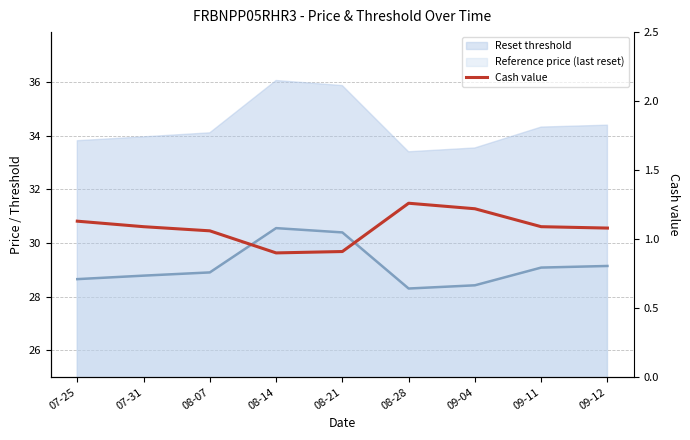

True or false: there are more than 1 points higher than both neighbors.

False